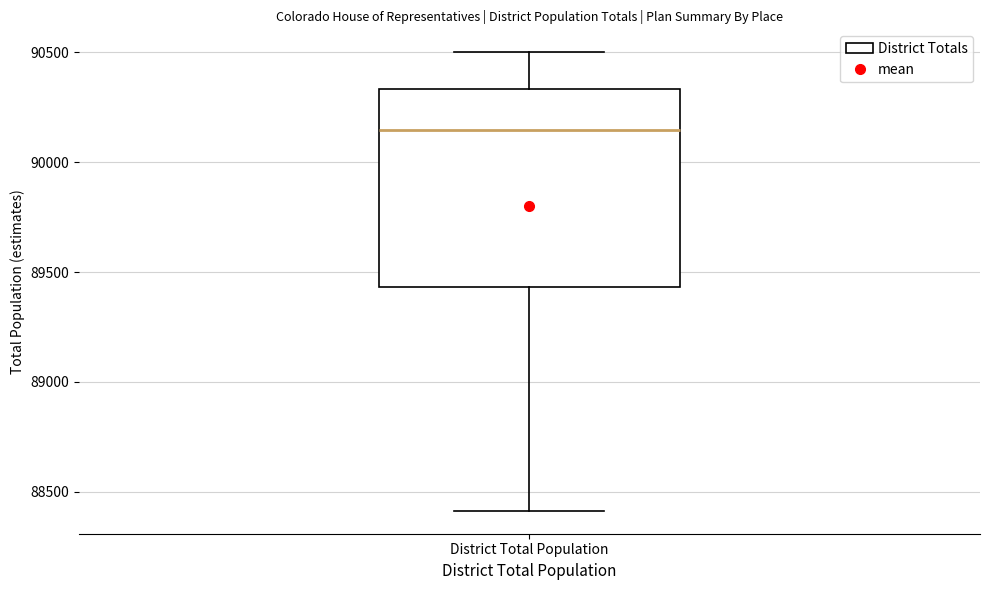

Where is the lower edge of the box for District Total Population on the y-axis? The values are not printed on the chart, so give them approximately, as read against the axis.

89450